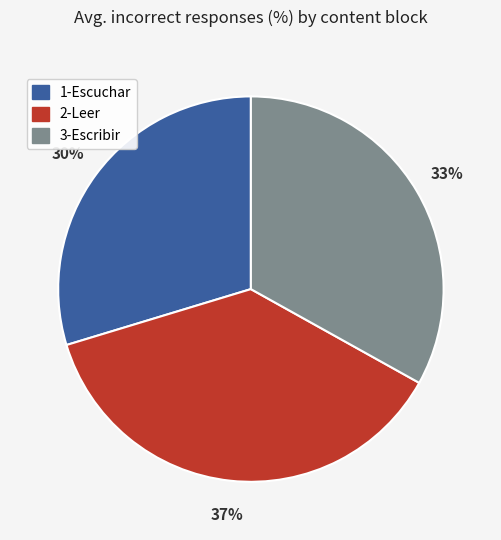

To the nearest percent, what is the average slice percentage?

33%